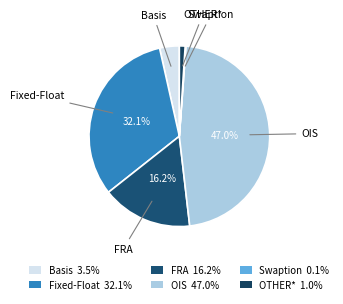

Count the number of slices in the pie.

6